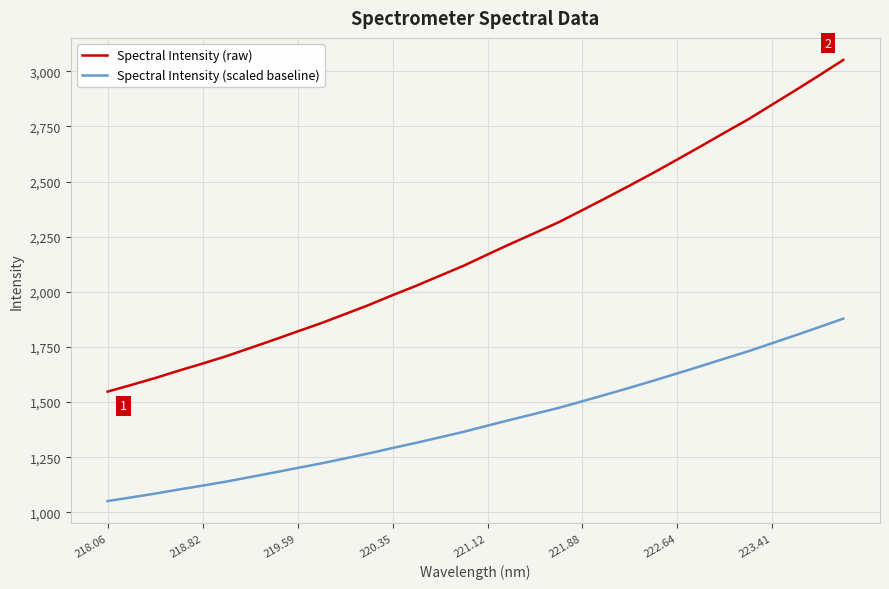

What is the maximum value for Spectral Intensity (raw)?

3051.5